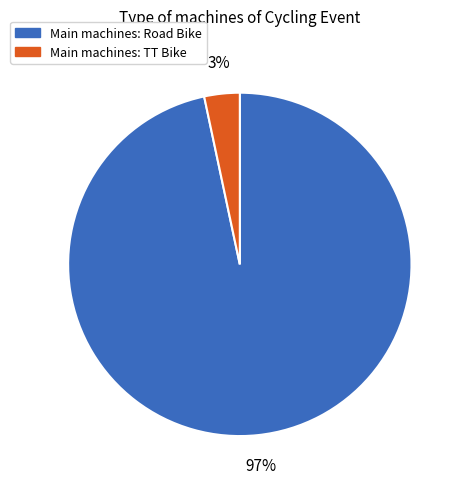

To the nearest percent, what is the average slice percentage?

50%